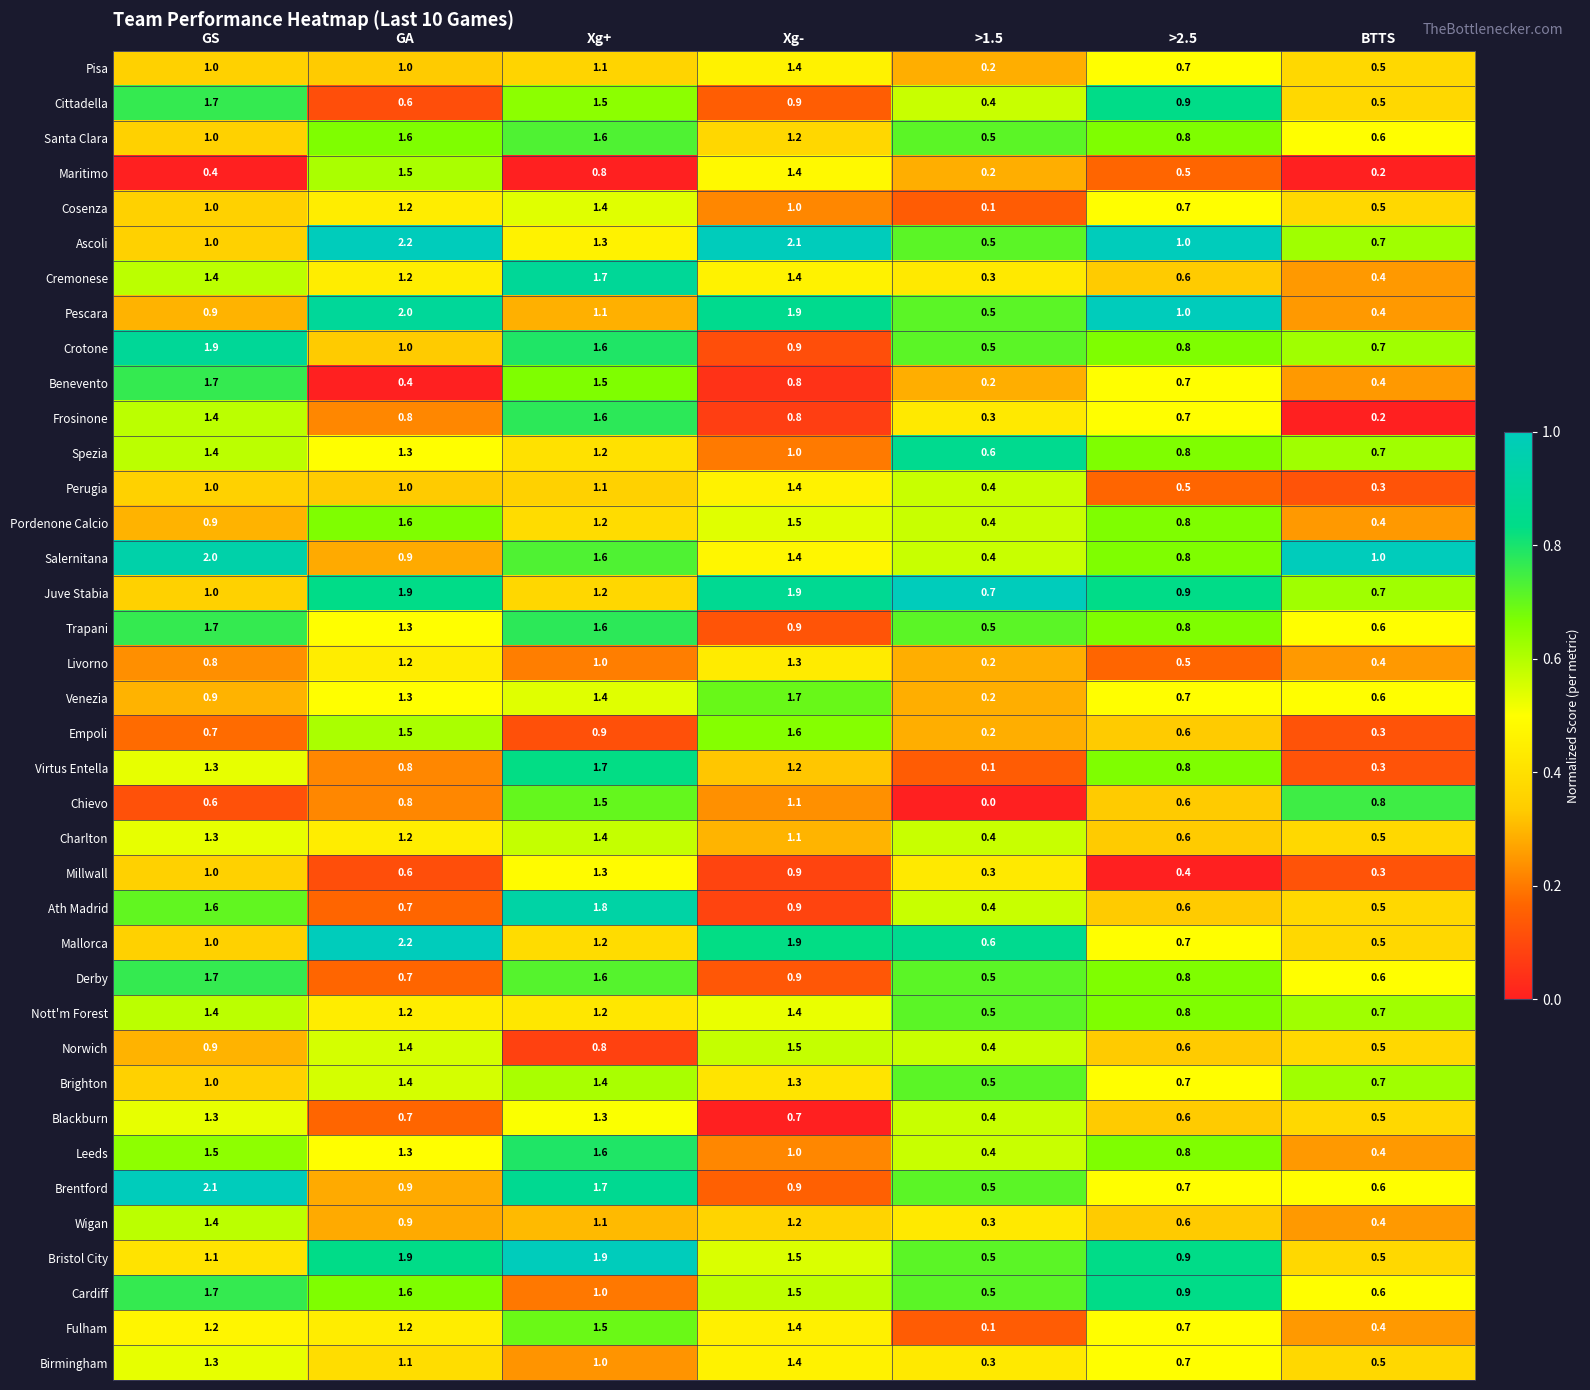

What is the spread (max minus min) of values at GA?

1.8